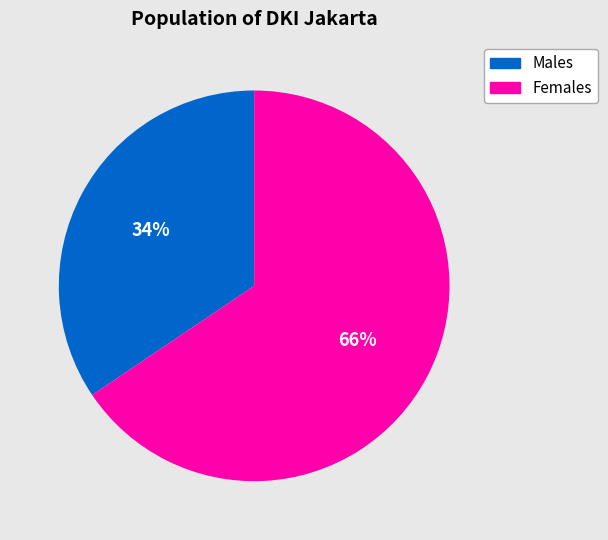

Is there any slice that represents more than half of the pie?

Yes